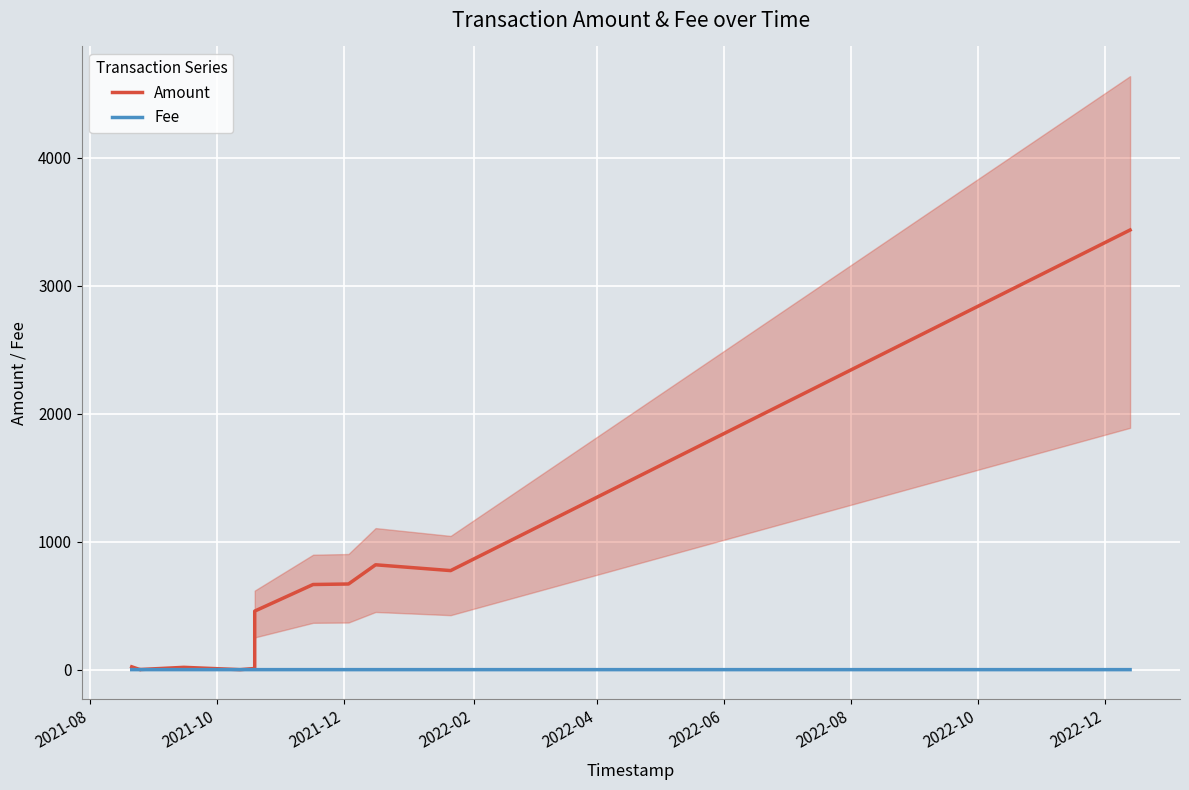

In Amount, how many points are lower than both neighbors (excluding endpoints)?

3